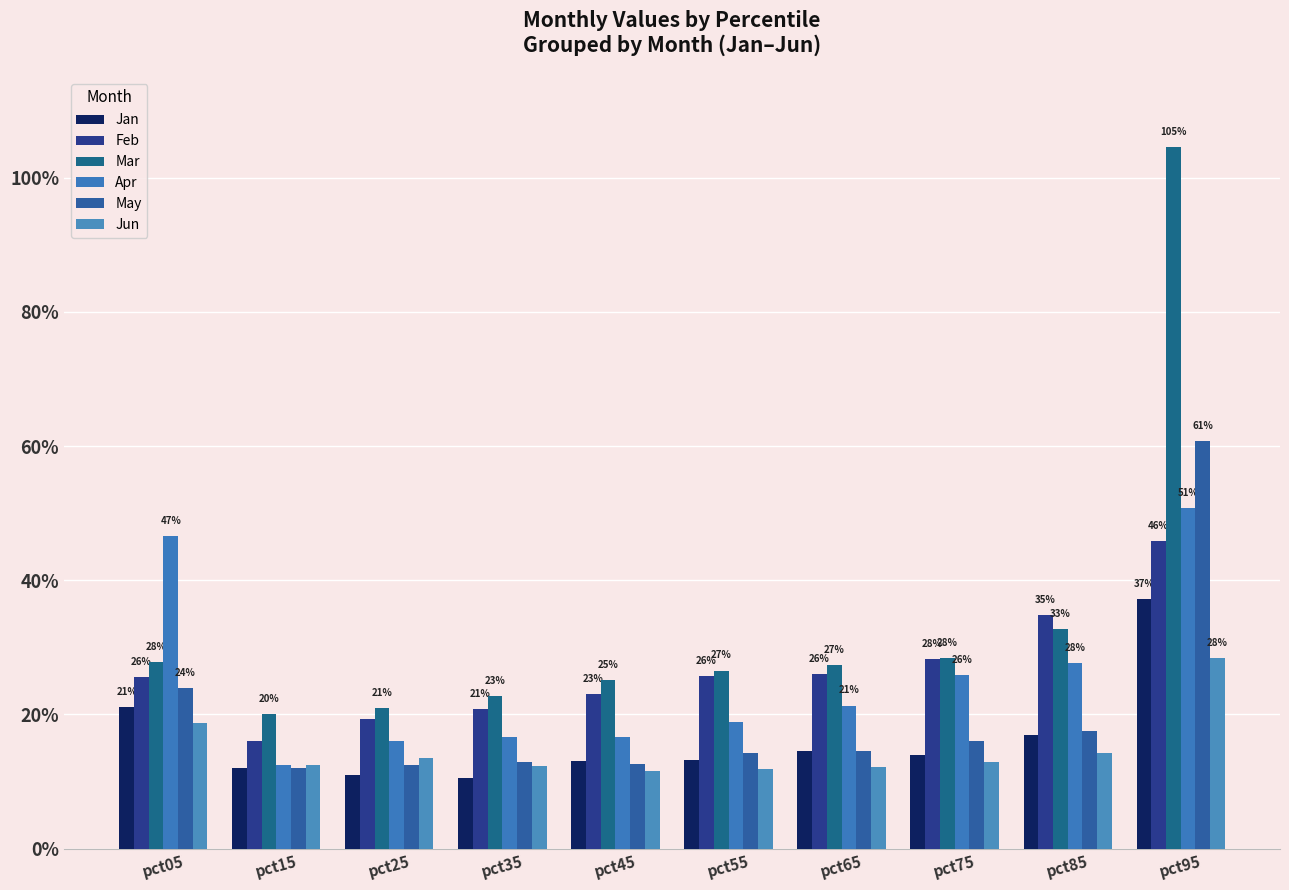

Are the bars horizontal?

No